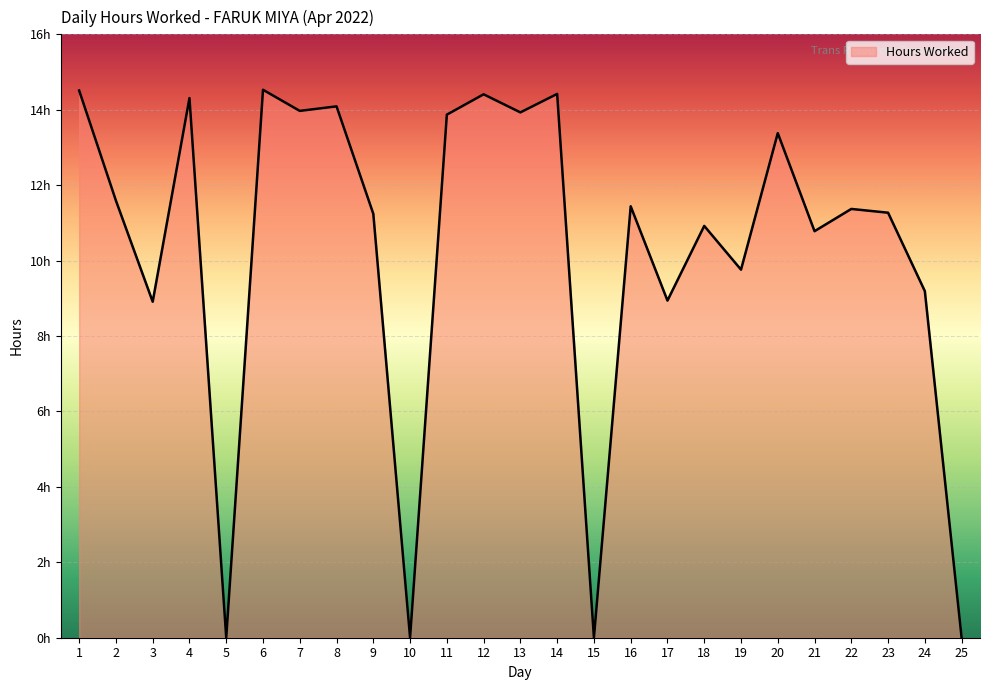

Which label corresponds to the smallest value in the chart?

5